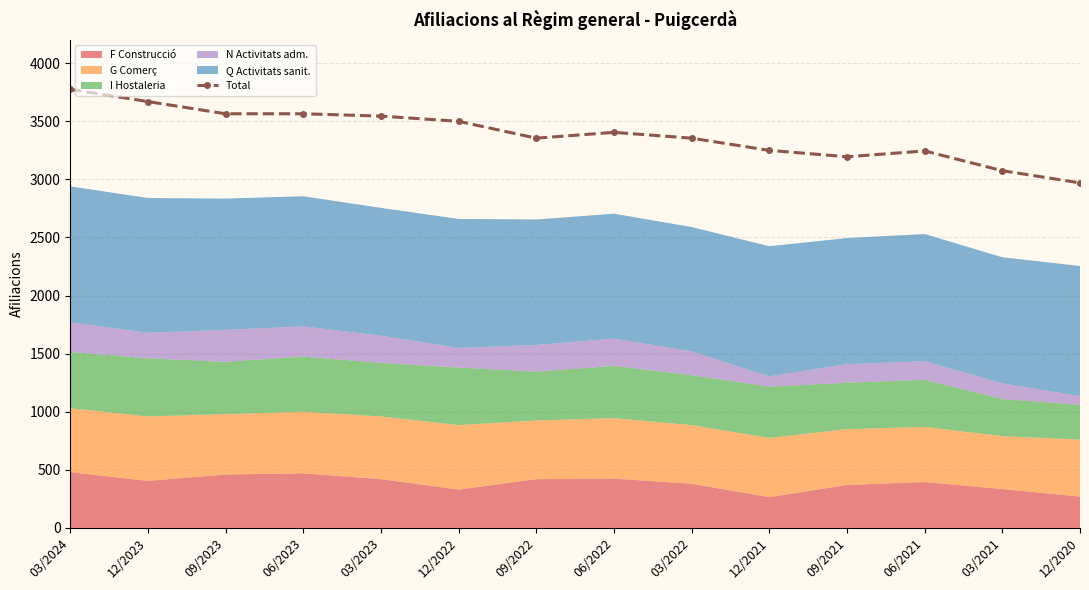

How many interior local peaks (higher than both neighbors) does the data have?

2